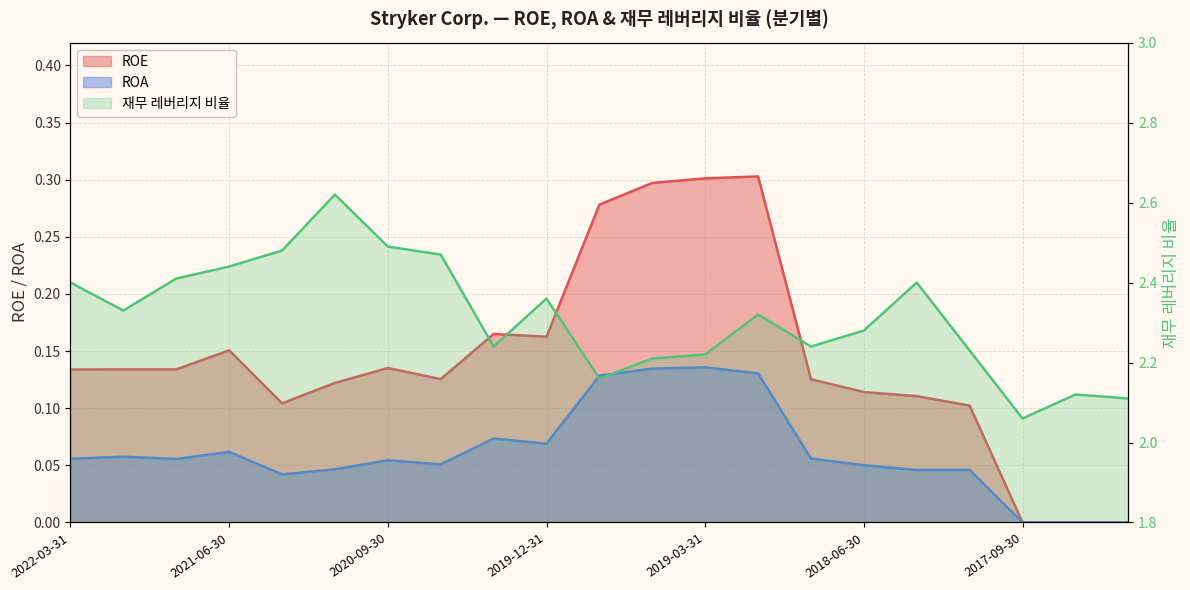

How many data points in ROE are above 0?

18